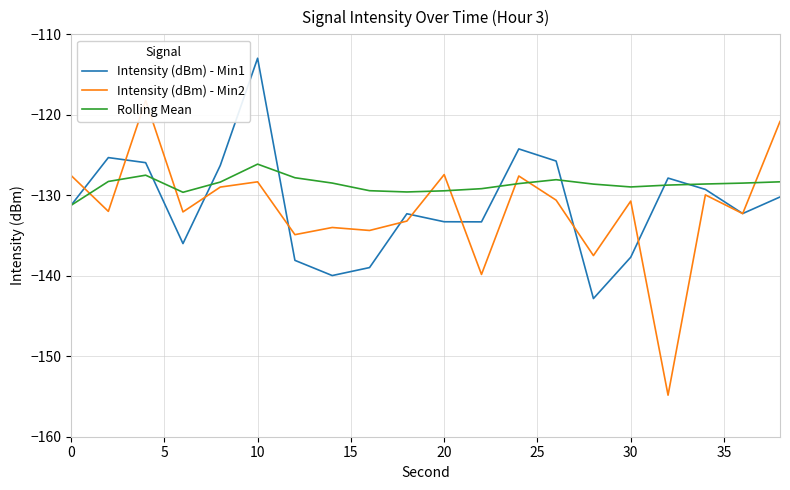

The Rolling Mean series shows -191.5 at 30. True or false?

False